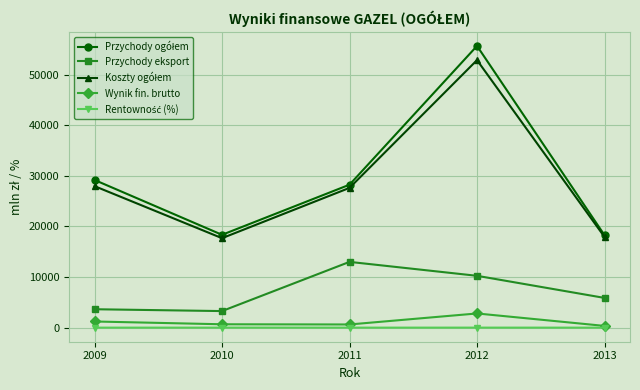

True or false: Wynik fin. brutto has more than 0 points higher than both neighbors.

True